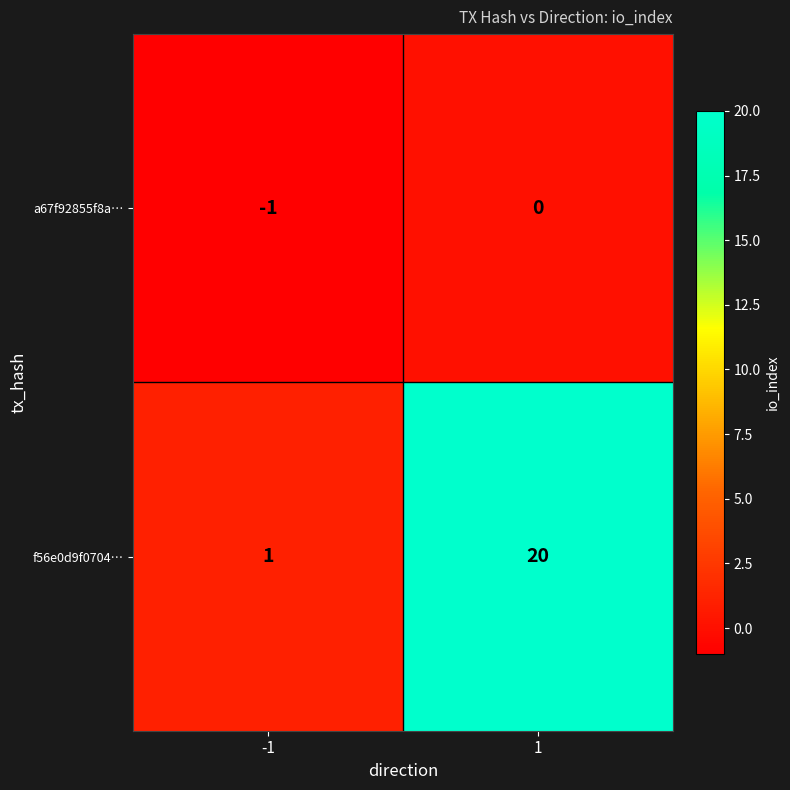

Which category has the highest value across all series?

1